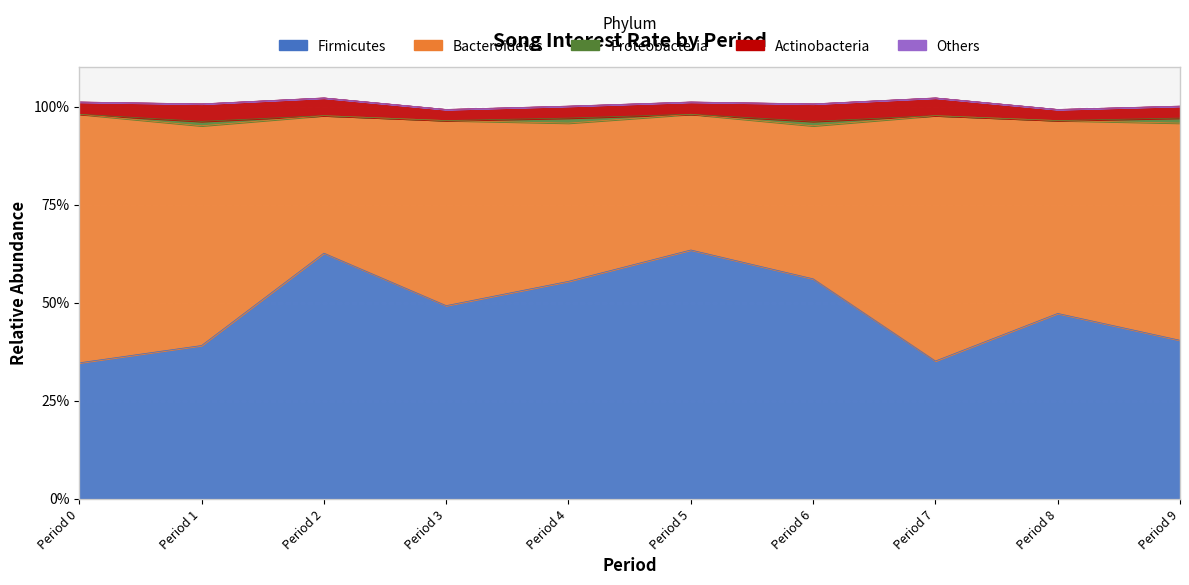

What is the value of the Bacteroidetes point at the 4th from the left?

47.2